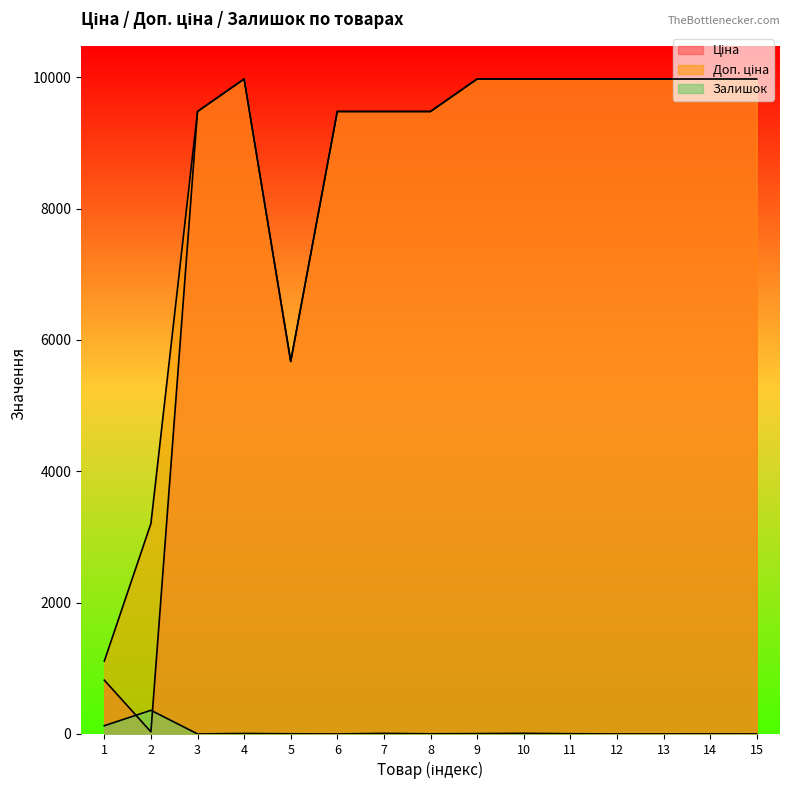

Where is the first local minimum for Залишок?

3